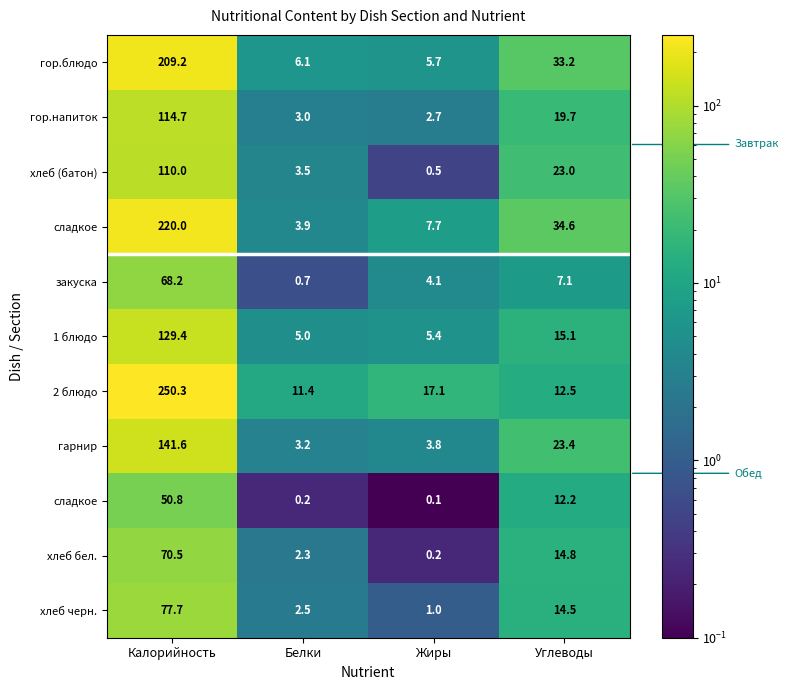

How many distinct data groups are displayed?

11